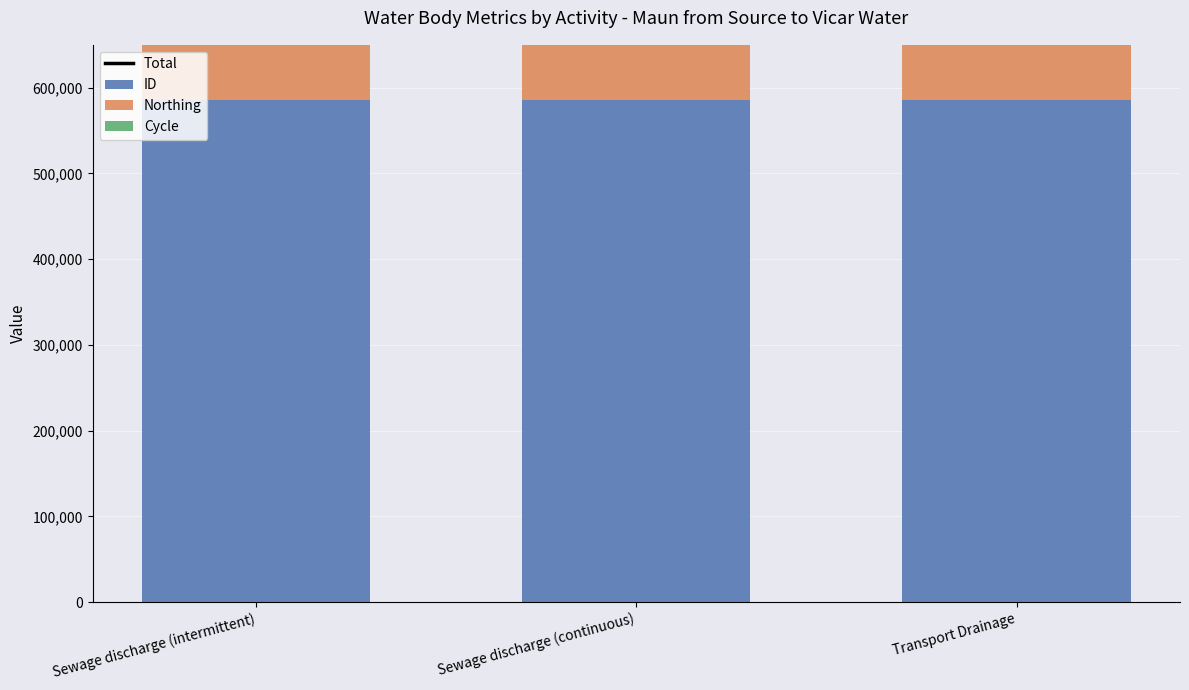

How many ID values are between 585185 and 585187?

3